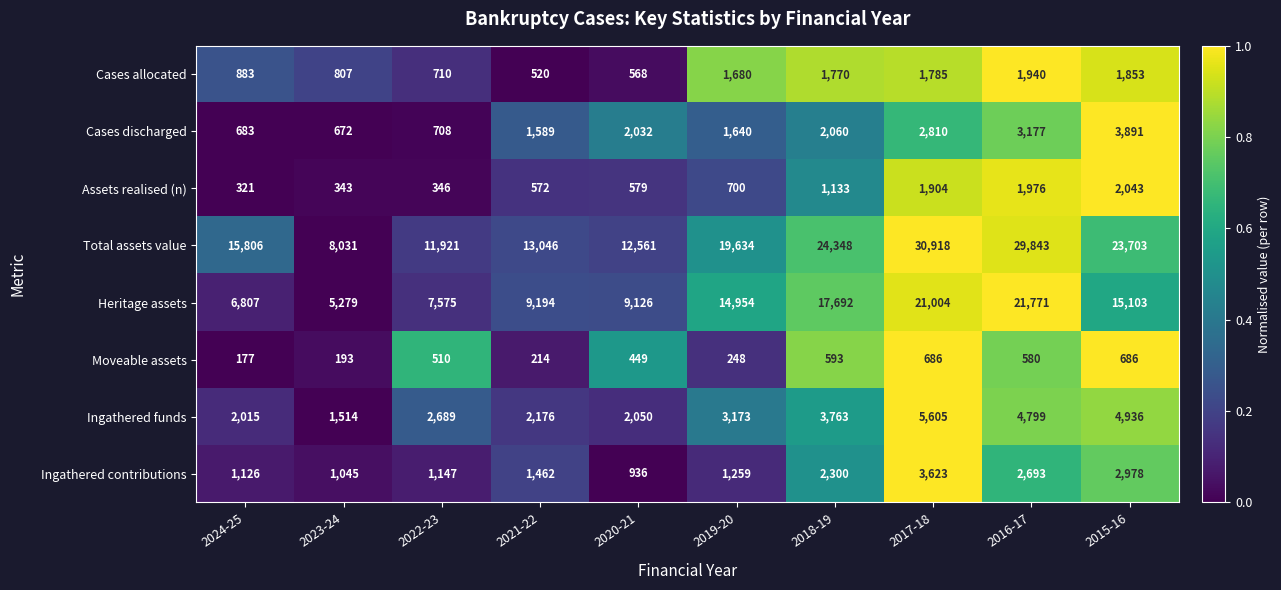

What is the difference between the highest and lowest values at 2017-18?

30232